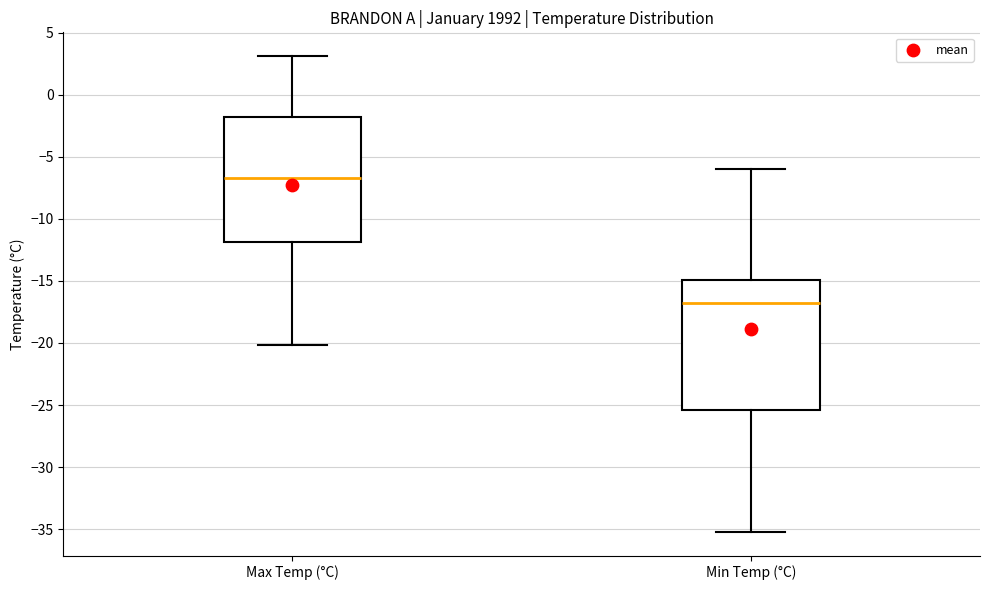

Reading left to right, transcribe this box plot: for each box, give where its median line is, the range the box spans, and where its two whiskers end, as read against the y-axis. The values are not printed on the chart, so give them approximately, as read against the axis.

Max Temp (°C): median -6.5, box -12.0 to -2.0, whiskers -20.0 to 3.0
Min Temp (°C): median -17.0, box -25.5 to -15.0, whiskers -35.0 to -6.0